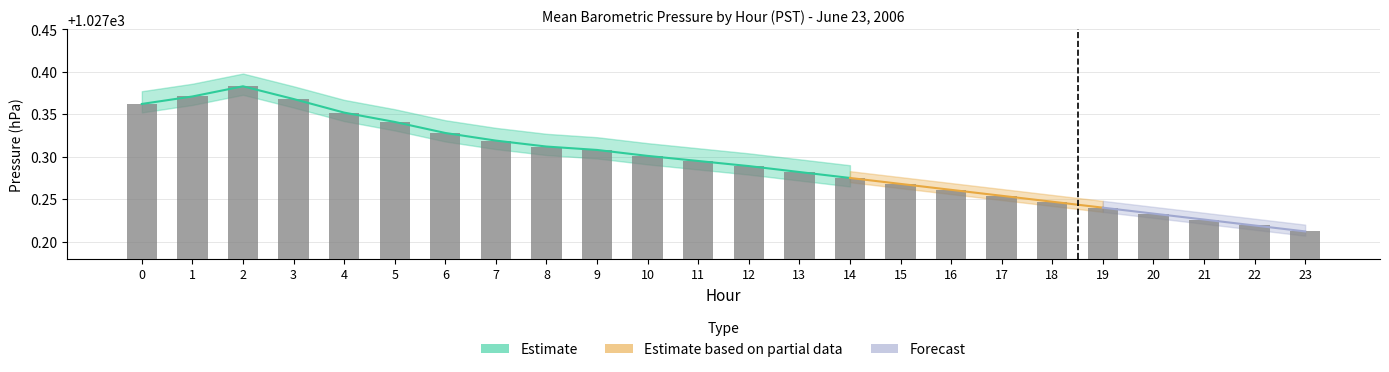

What is the value of the 15th bar from the left?

1027.3